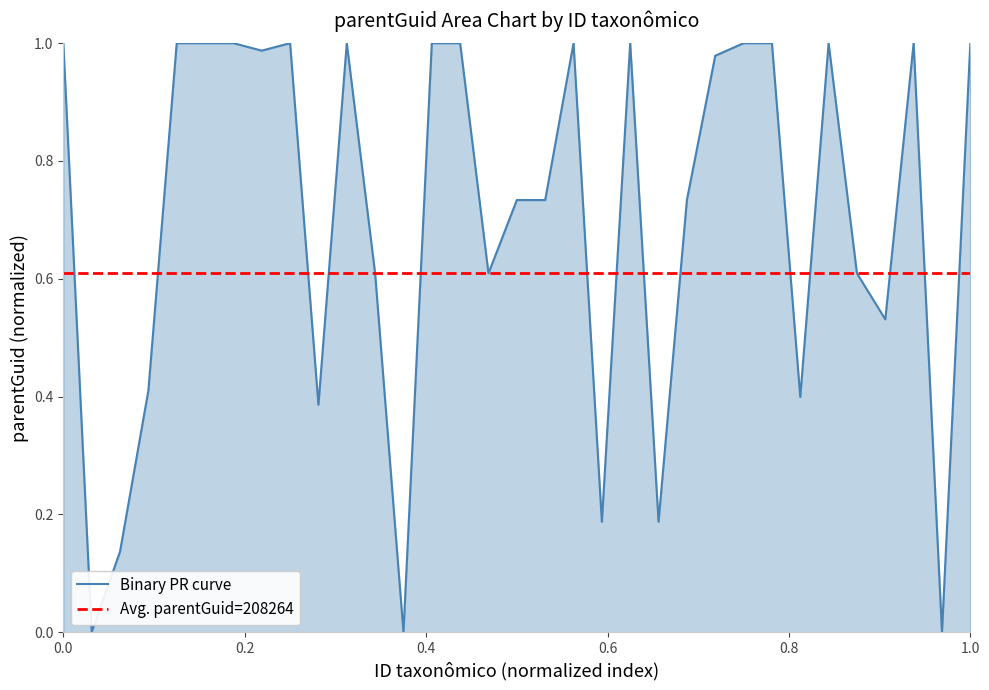

The chart shows a value of 0.6 at 164971. True or false?

False